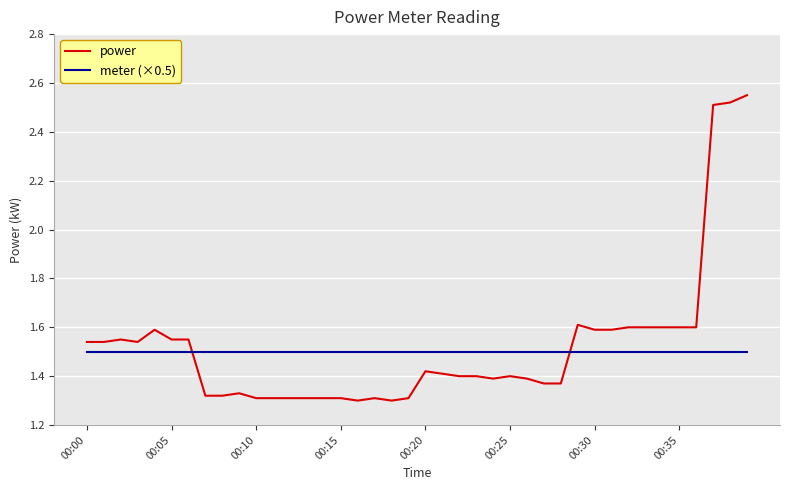

Rank the series by their maximum value, from lowest to highest.

meter (×0.5), power